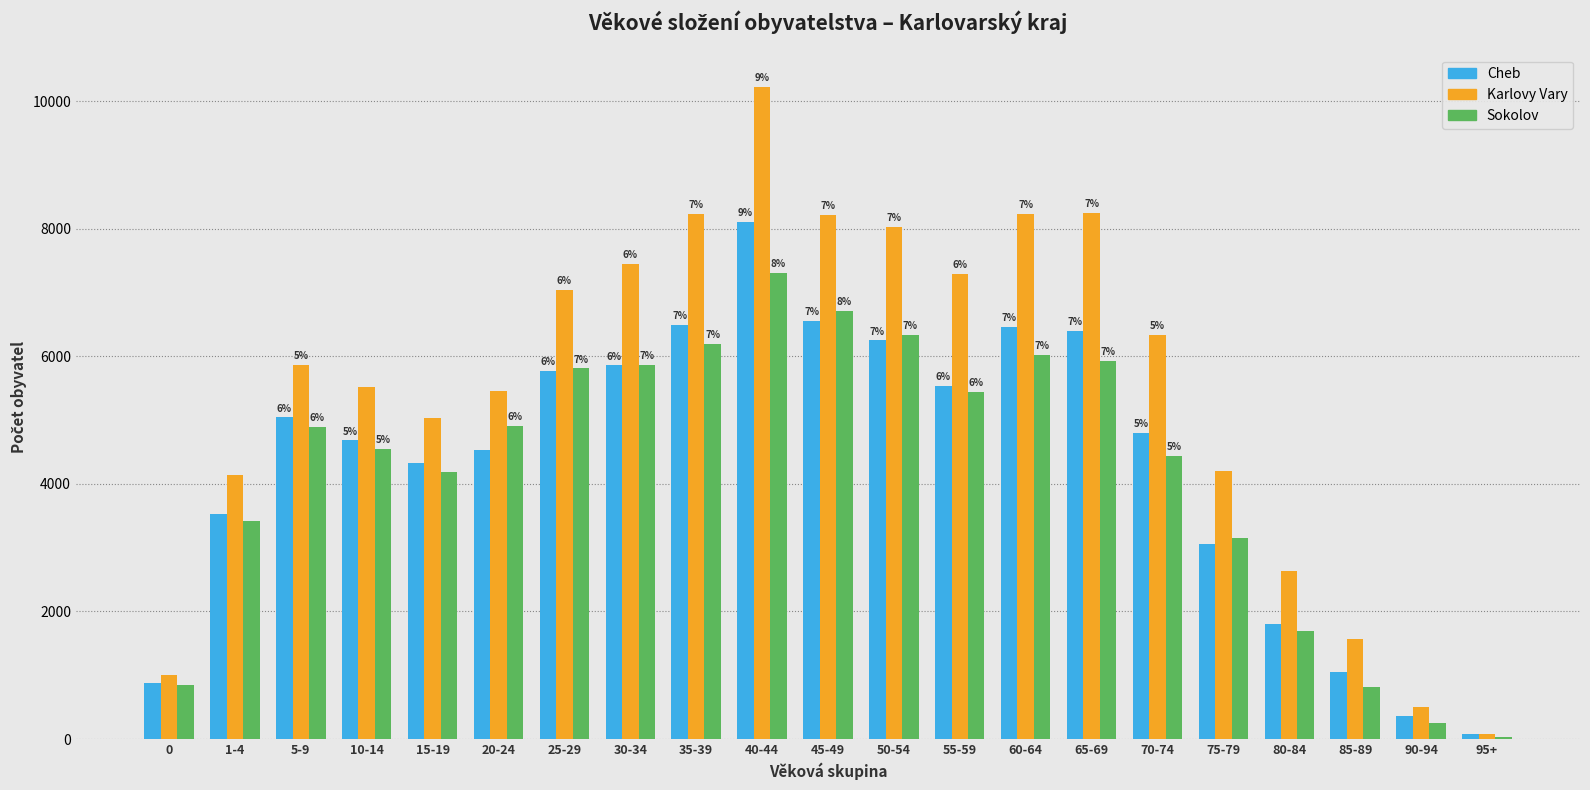

How many bars are there in each group?

3